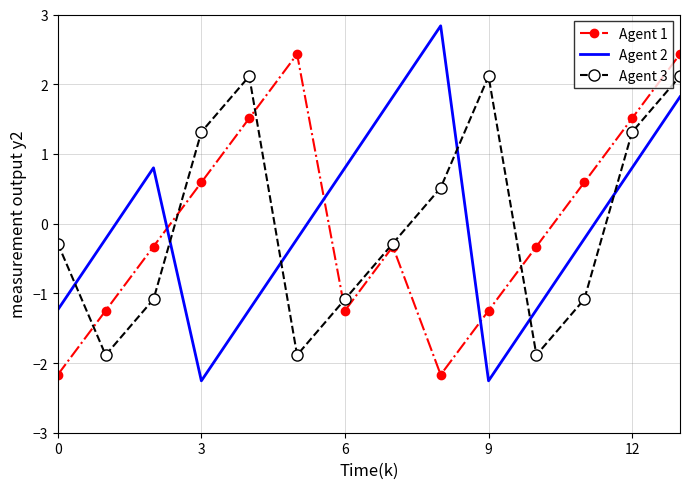

Which series has the largest range (max minus min)?

Agent 2